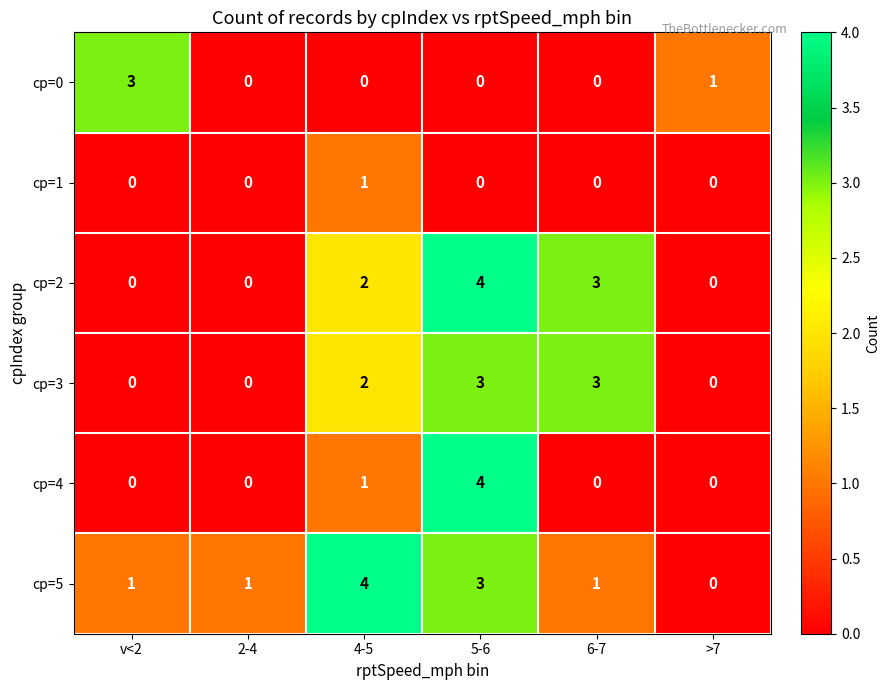

True or false: cp=4 has a value of 3 at 5-6.

False